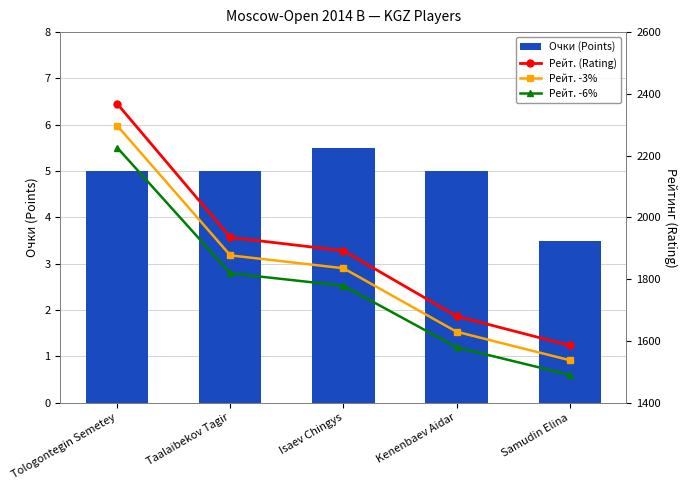

Is it true that Очки (Points) equals 3.5 at Samudin Elina?

True